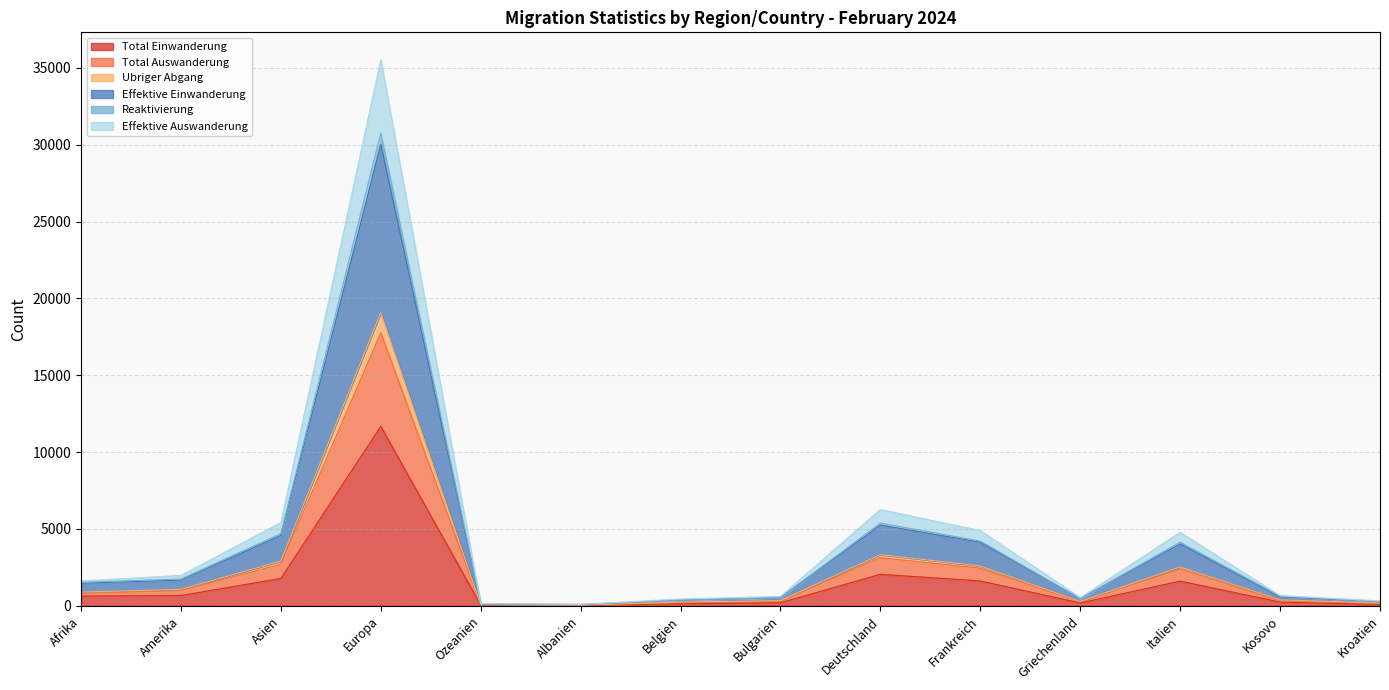

The Total Einwanderung series shows 11680 at Europa. True or false?

True